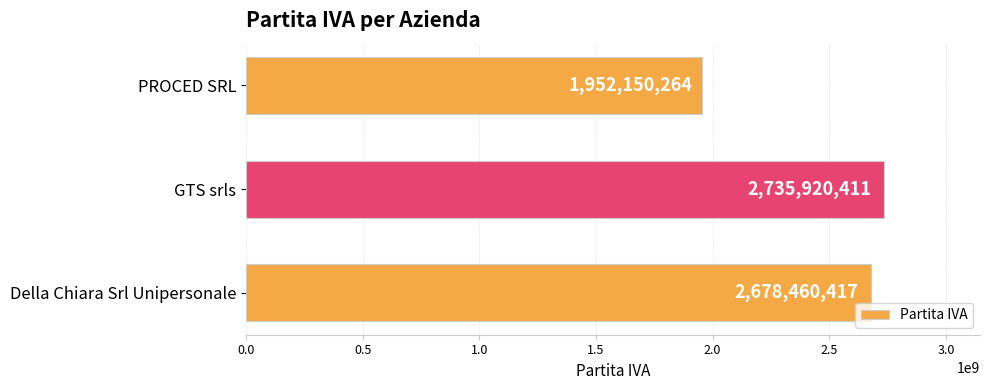

At which label is the value closest to 2344035337?

Della Chiara Srl Unipersonale